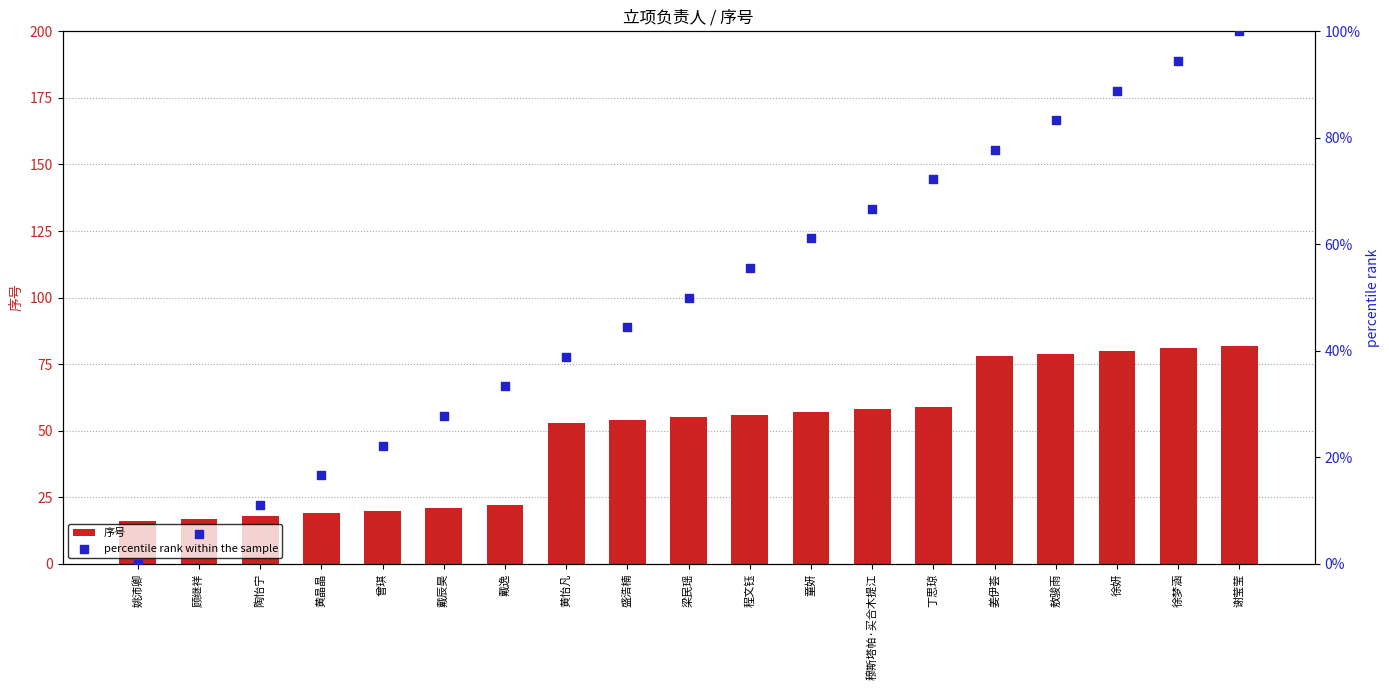

At which category is the sum across all series the highest?

谢莹莹